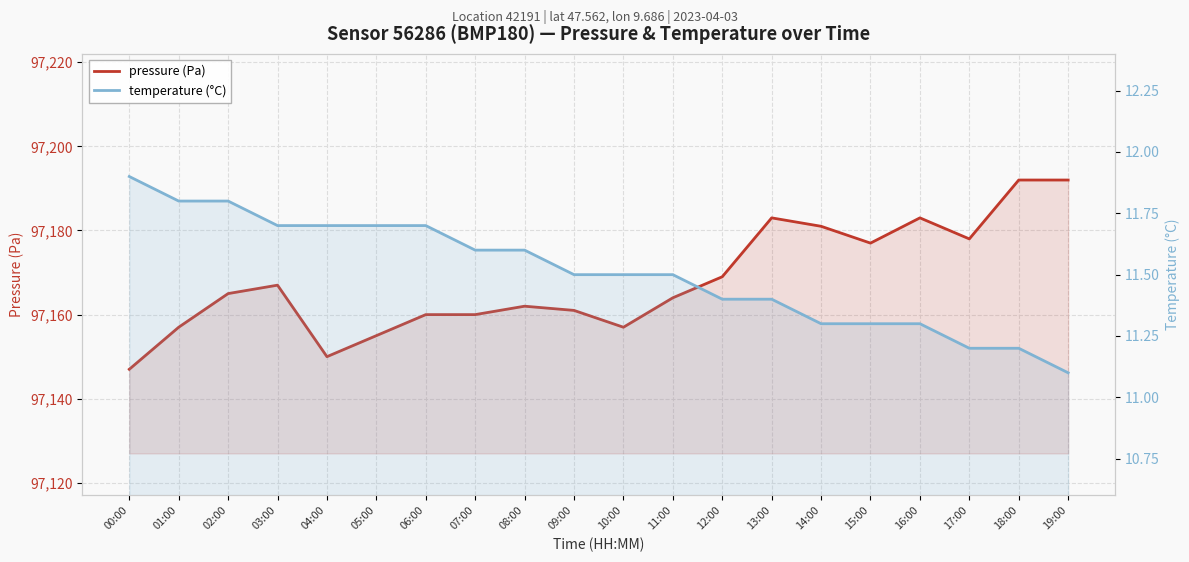

Rank the categories by temperature (°C) value from lowest to highest.

19:00, 17:00, 18:00, 14:00, 15:00, 16:00, 12:00, 13:00, 09:00, 10:00, 11:00, 07:00, 08:00, 03:00, 04:00, 05:00, 06:00, 01:00, 02:00, 00:00